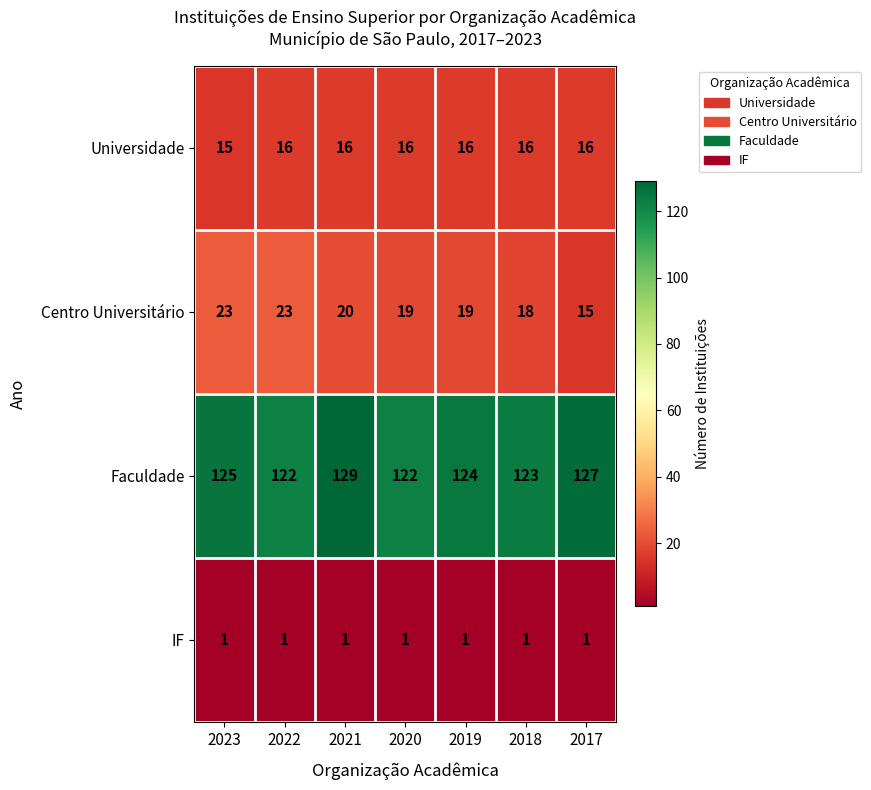

Where is Universidade nearest to the value 15?

2023